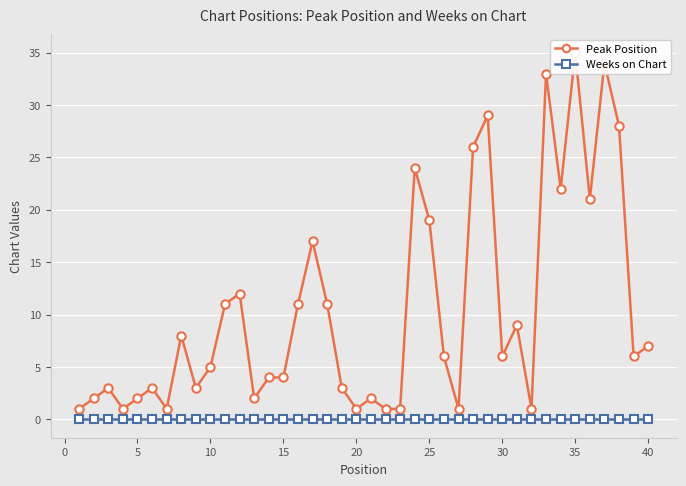

True or false: Weeks on Chart and Peak Position intersect in this chart.

False